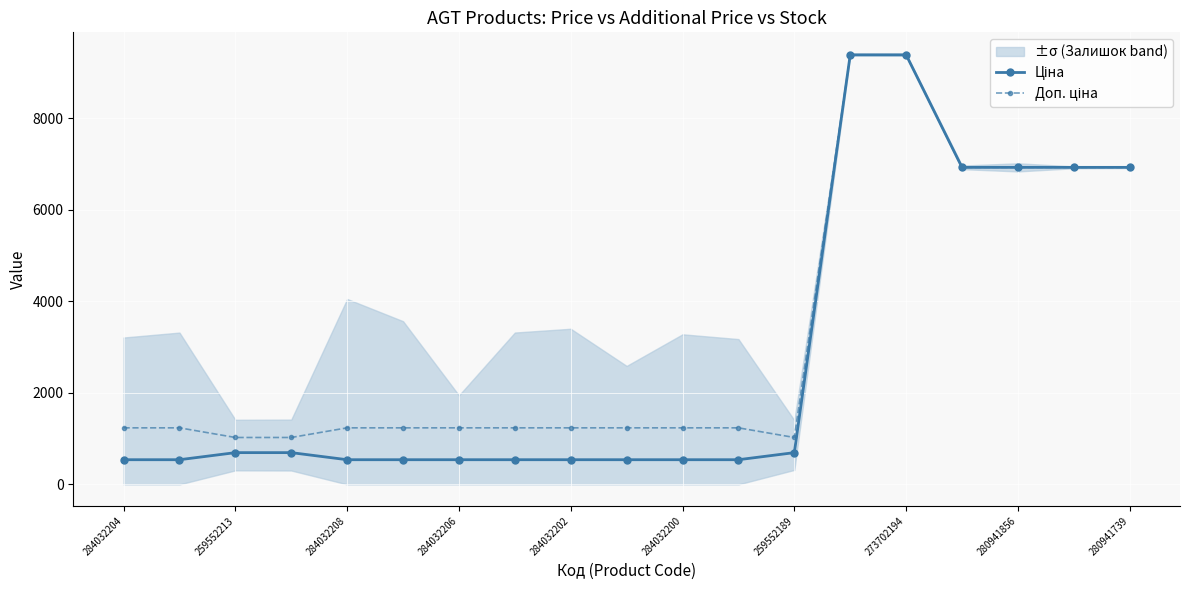

At how many categories does at least one series exceed 6858?

6